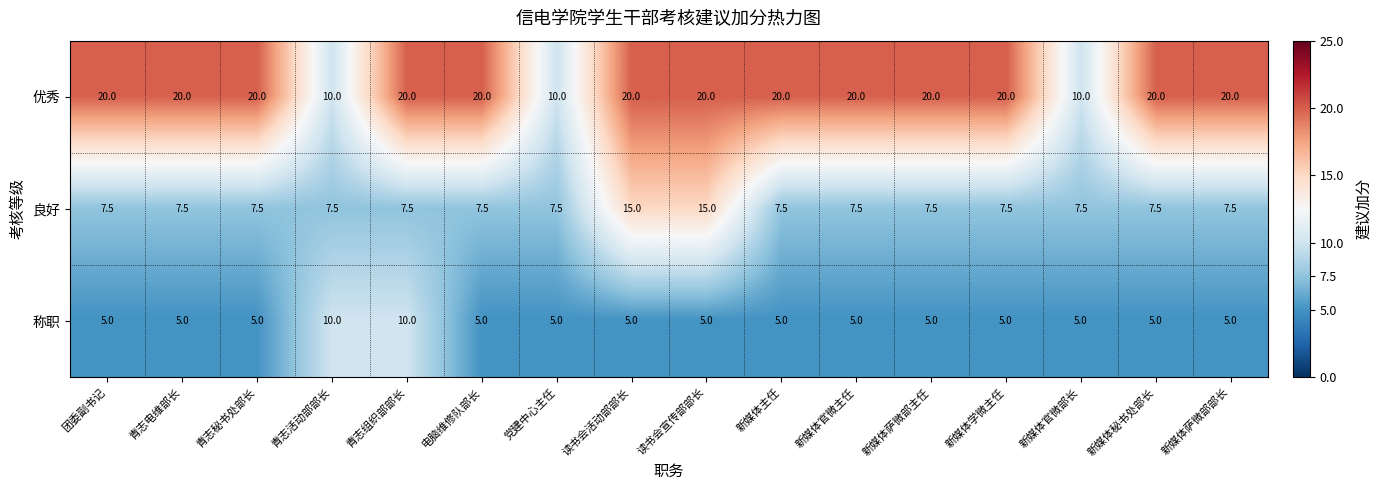

True or false: 称职 has a value of 5.0 at 青志电维部长.

True